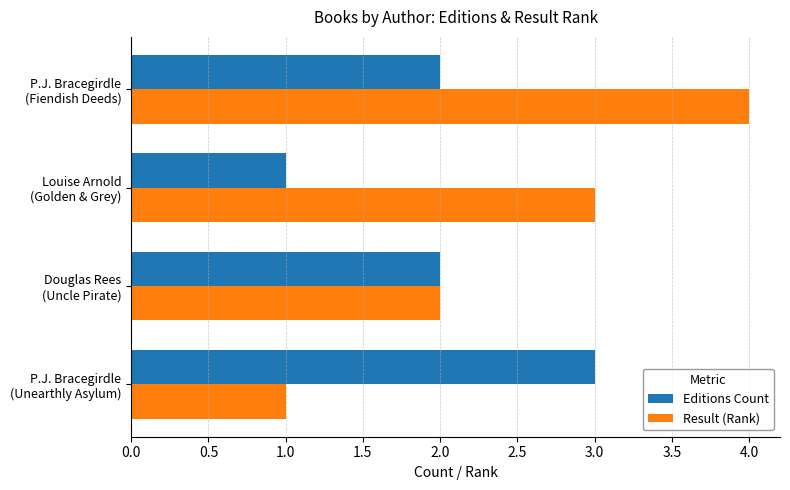

At which category is the sum across all series the highest?

P.J. Bracegirdle
(Fiendish Deeds)